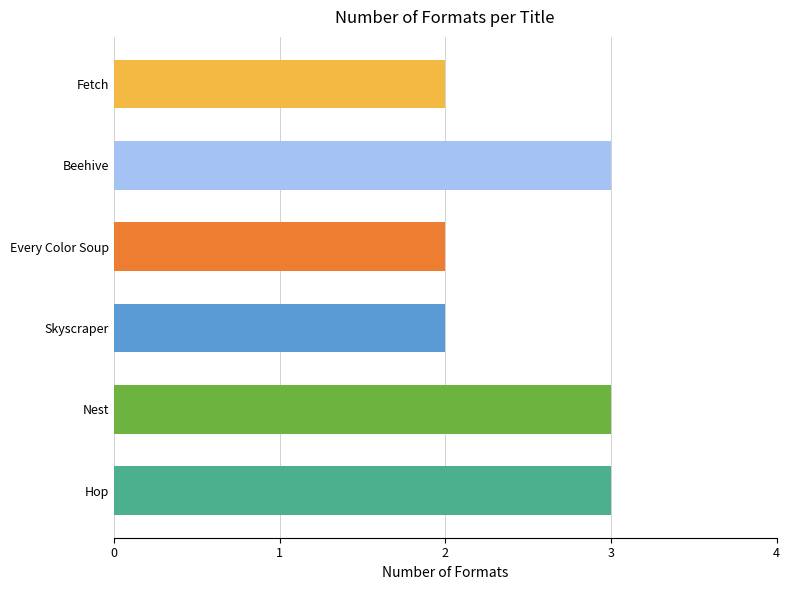

Approximately how many times larger is the value at Hop compared to Nest?

1.0